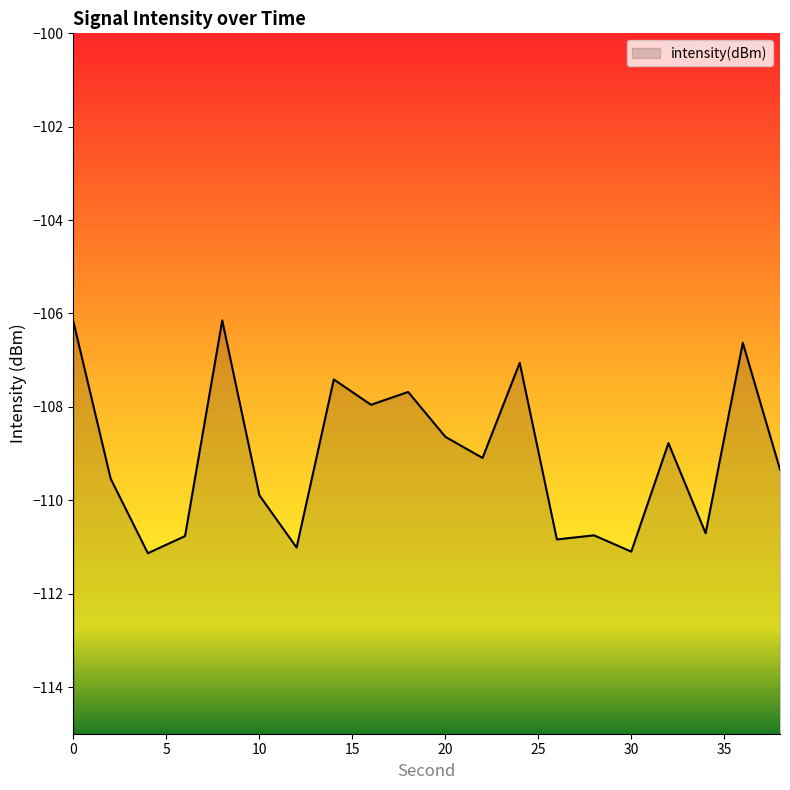

Which category has the lowest value across all series?

4